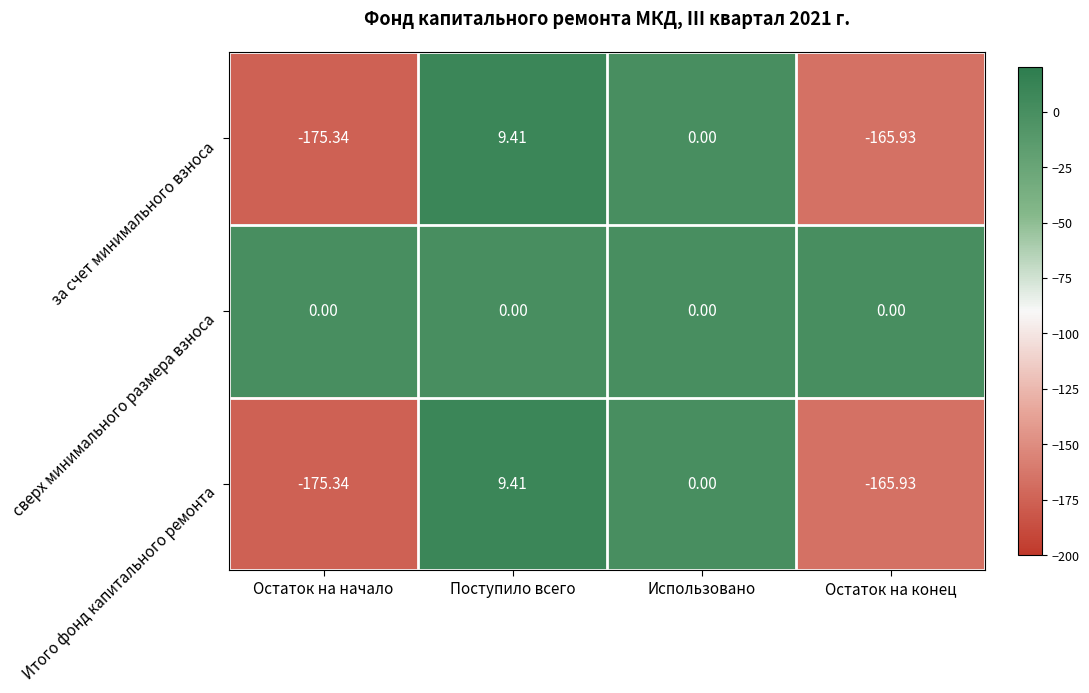

Which category has the highest value in the Итого фонд капитального ремонта series?

Поступило всего